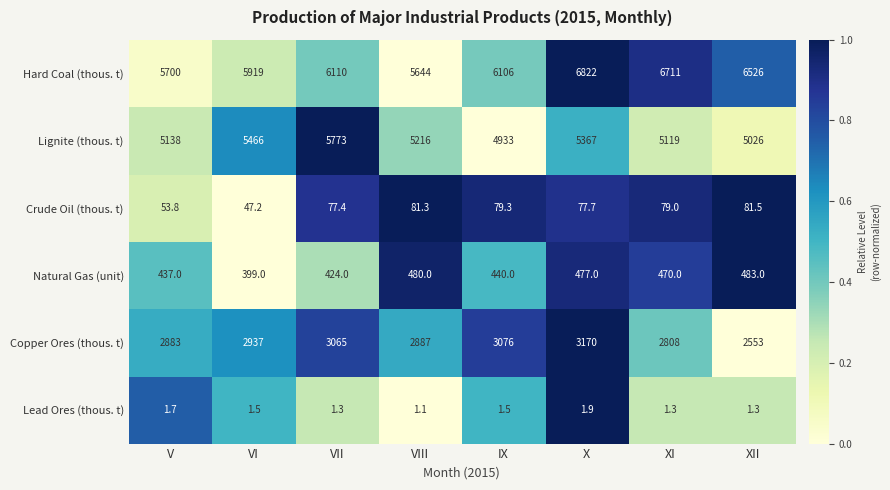

What is the spread (max minus min) of values at VII?

6108.7